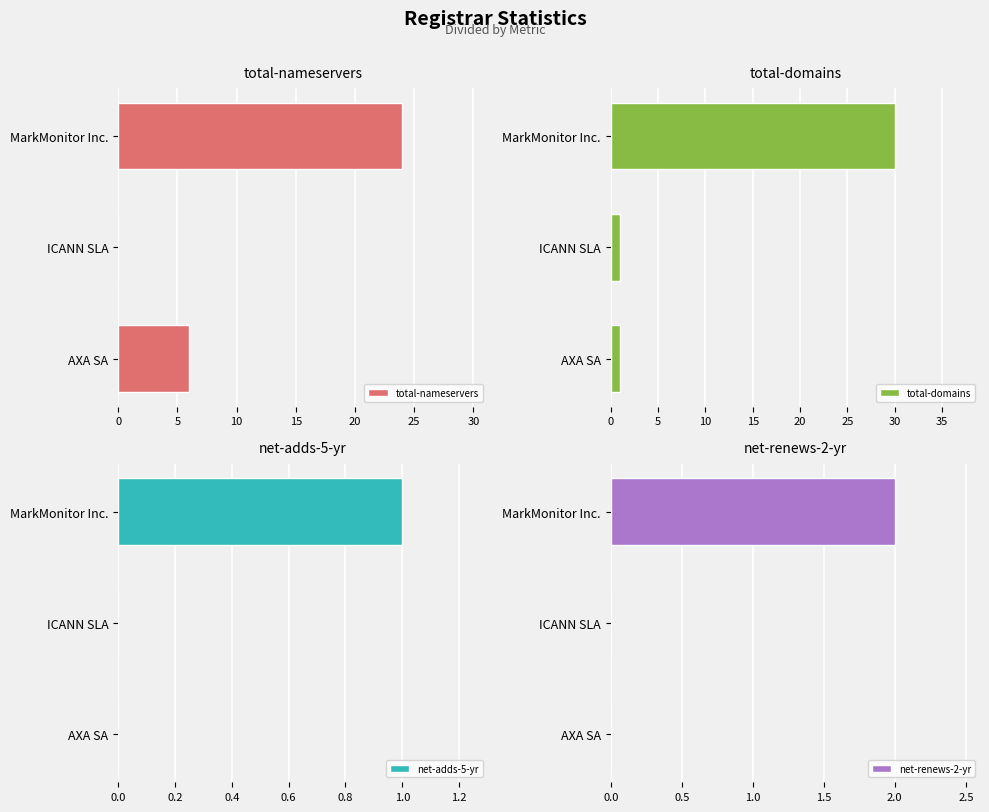

At which label is total-nameservers closest to 12?

AXA SA